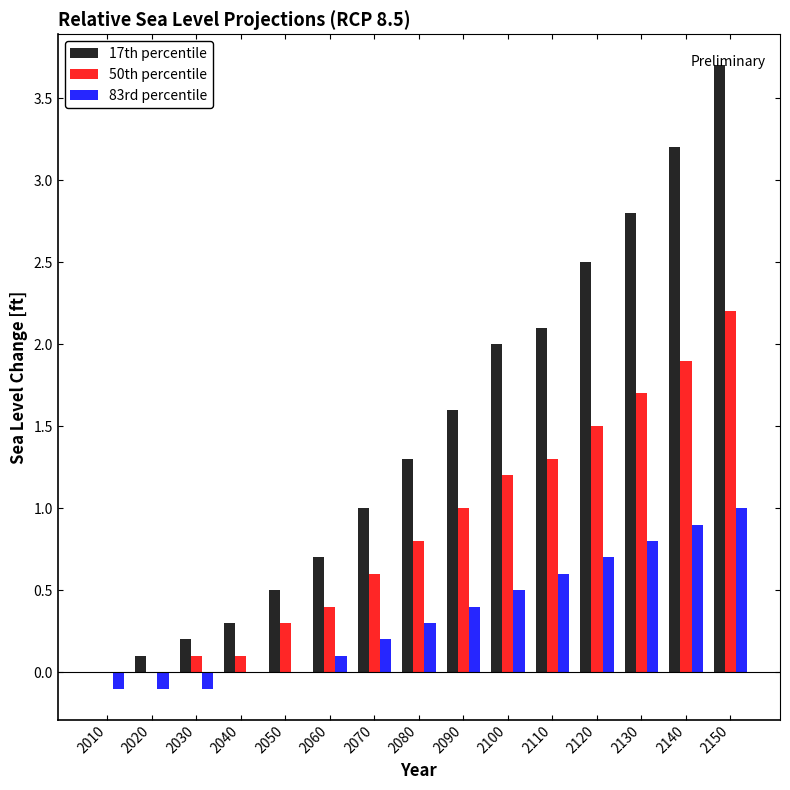

The value of 17th percentile at 2040 is 0.5. True or false?

False